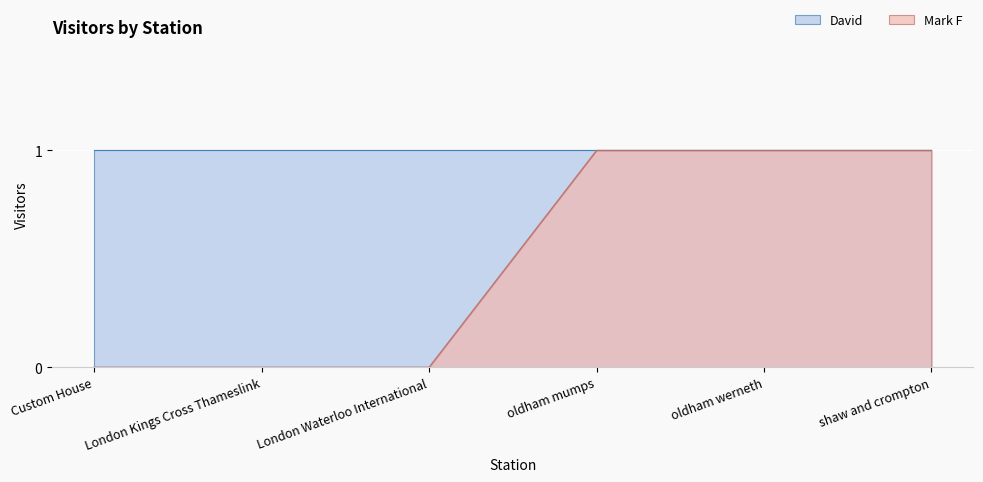

What is the label of the 5th point from the left?

oldham werneth